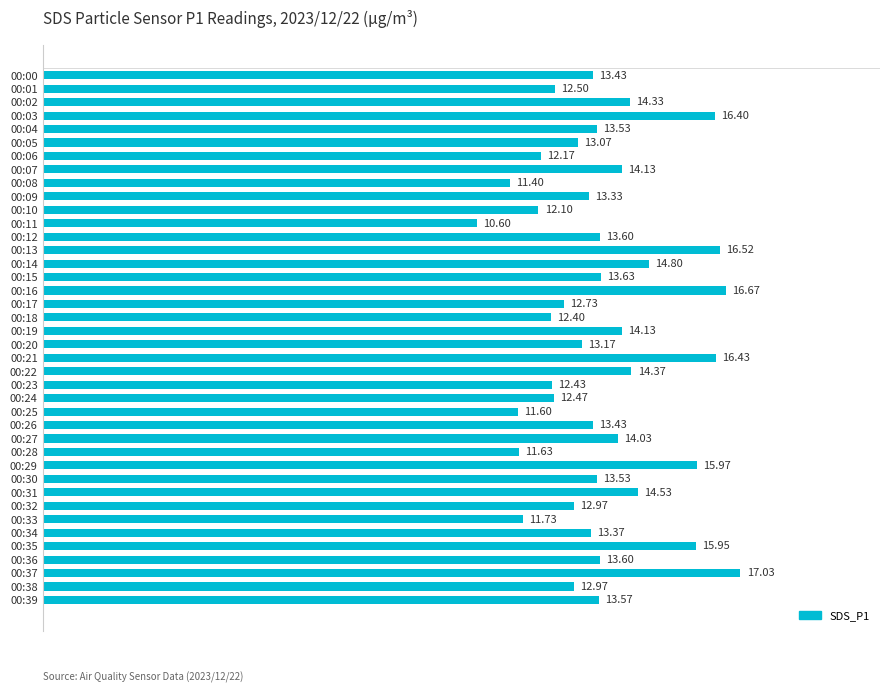

Which has a higher value, 00:11 or 00:20?

00:20